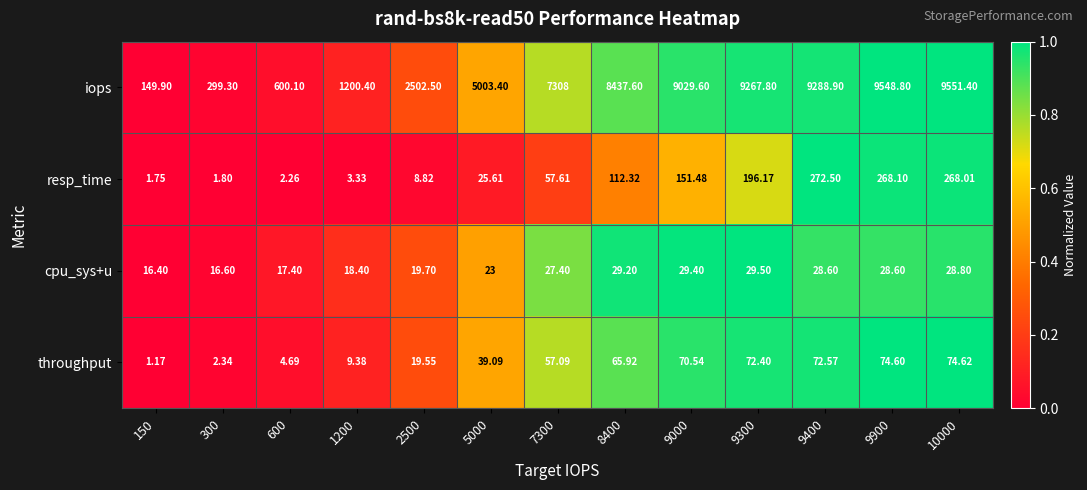

Rank the series by their maximum value, from highest to lowest.

iops, resp_time, throughput, cpu_sys+u